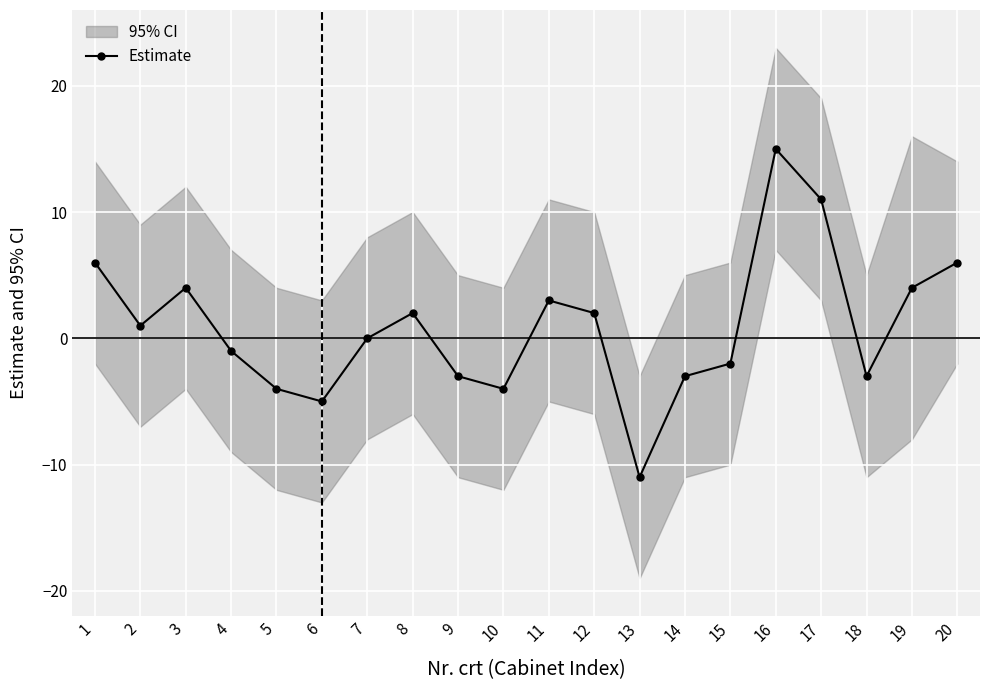

What value does the data have at 16, to the nearest 10?

20